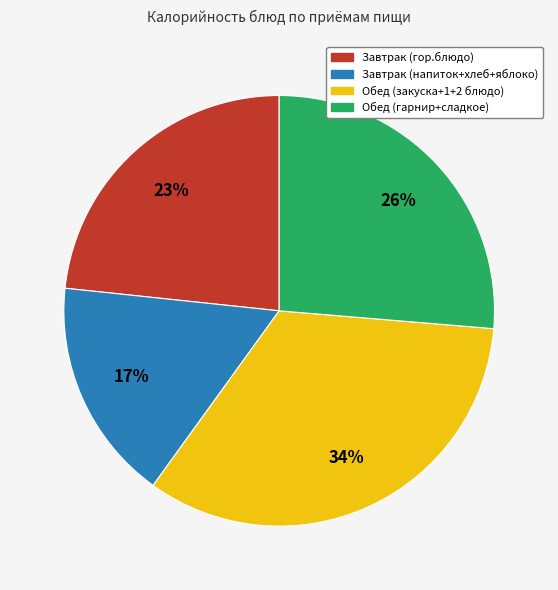

To the nearest percent, what is the difference between the largest and smallest slice percentages?

17%